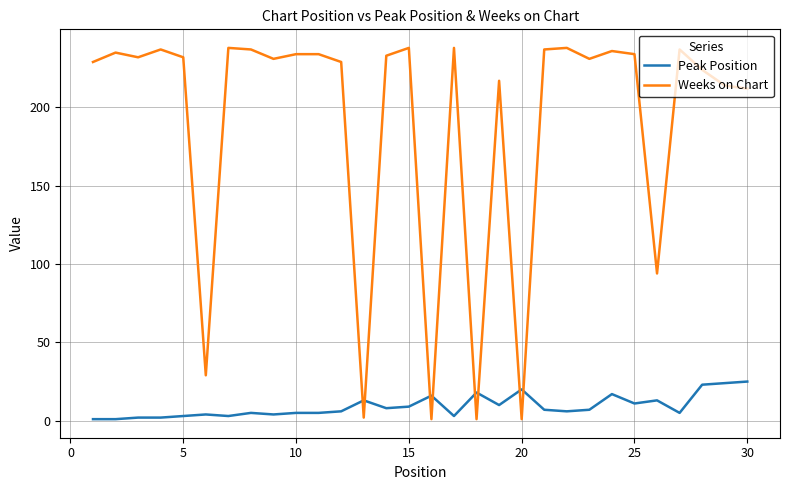

What is the maximum value for Peak Position?

25